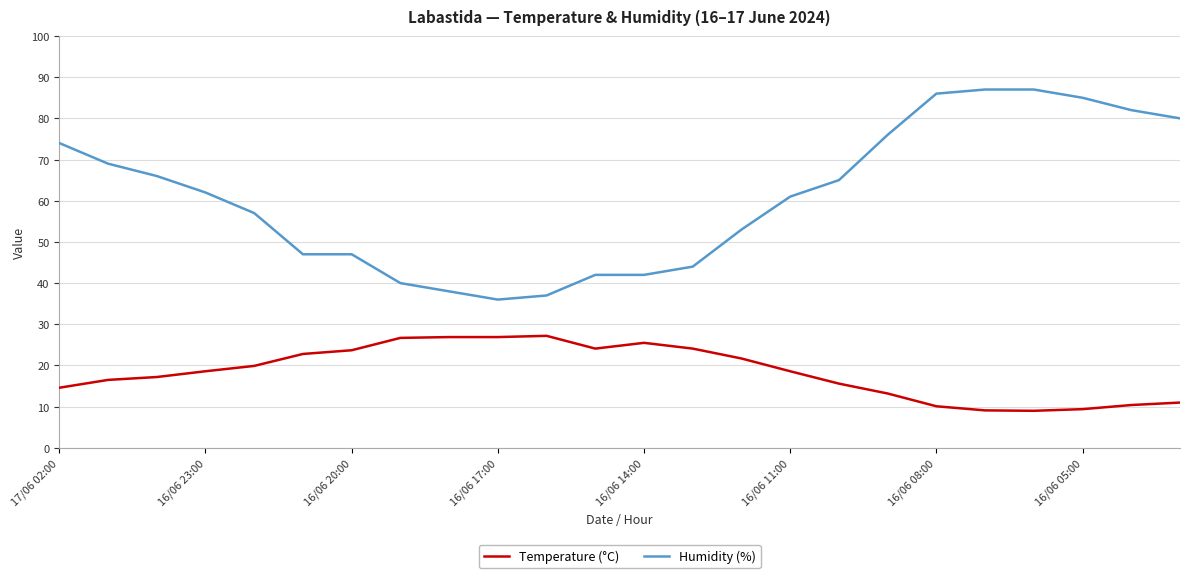

True or false: Temperature (°C) and Humidity (%) intersect in this chart.

False